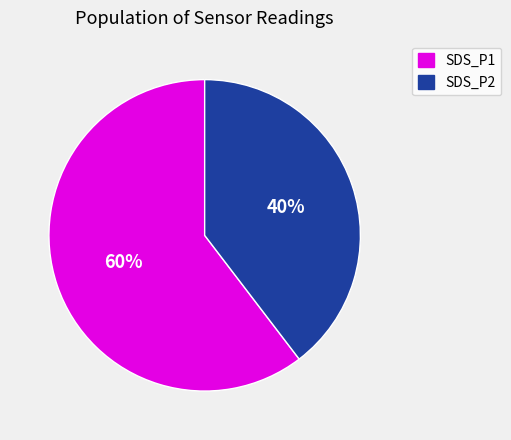

Rank the categories by value from lowest to highest.

SDS_P2, SDS_P1